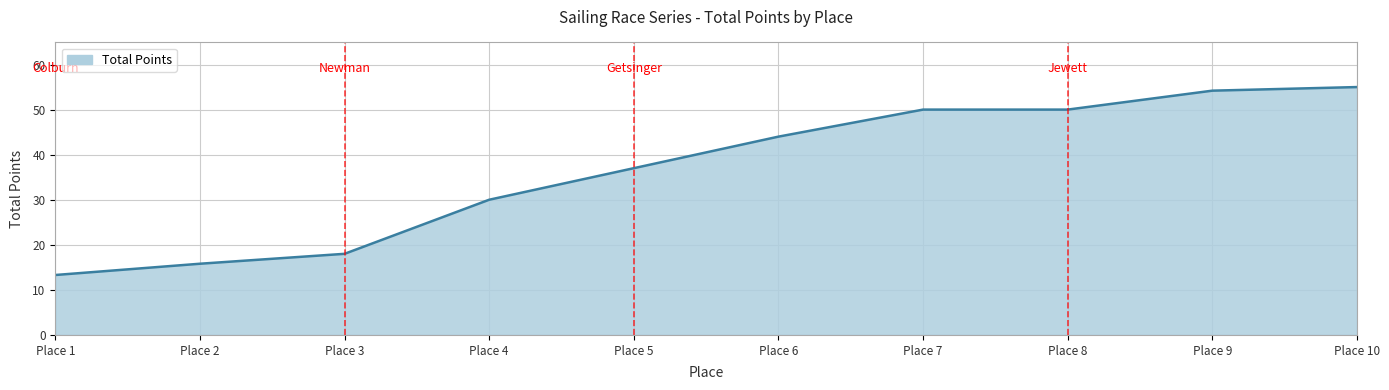

Reading right to left, list all the values displayed in this chart.

55.0	54.2	50.0	50.0	44.0	37.0	30.0	18.0	15.8	13.3